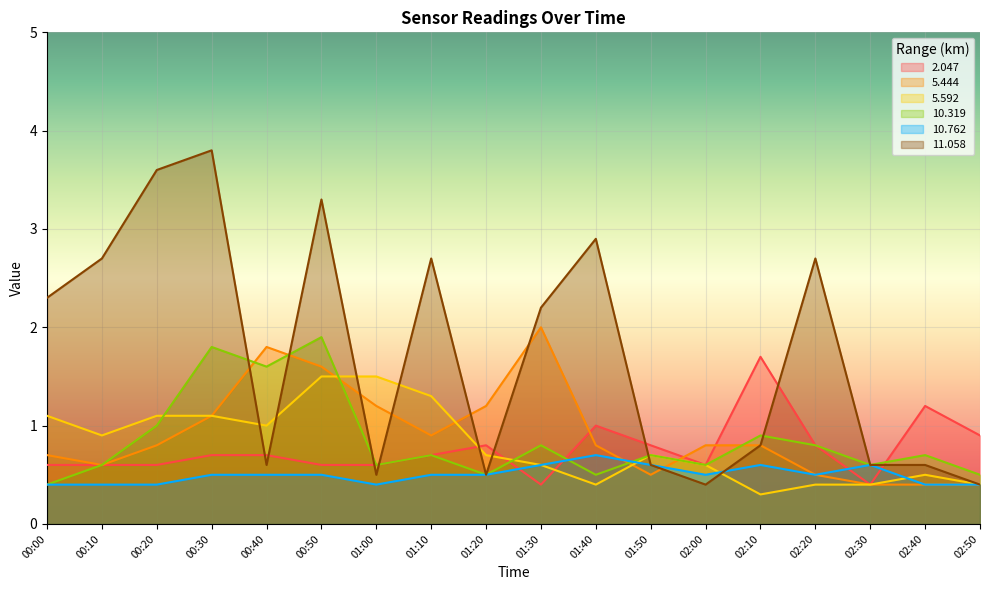

At which category does the chart reach its minimum across all series?

02:10